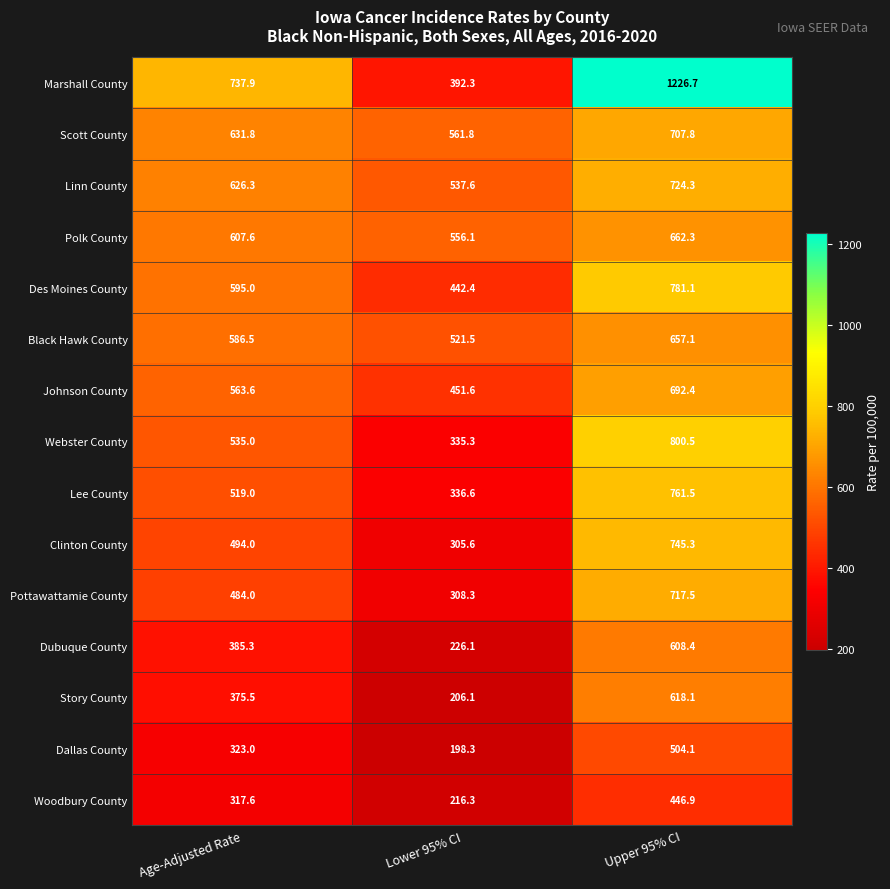

How many distinct data groups are displayed?

15